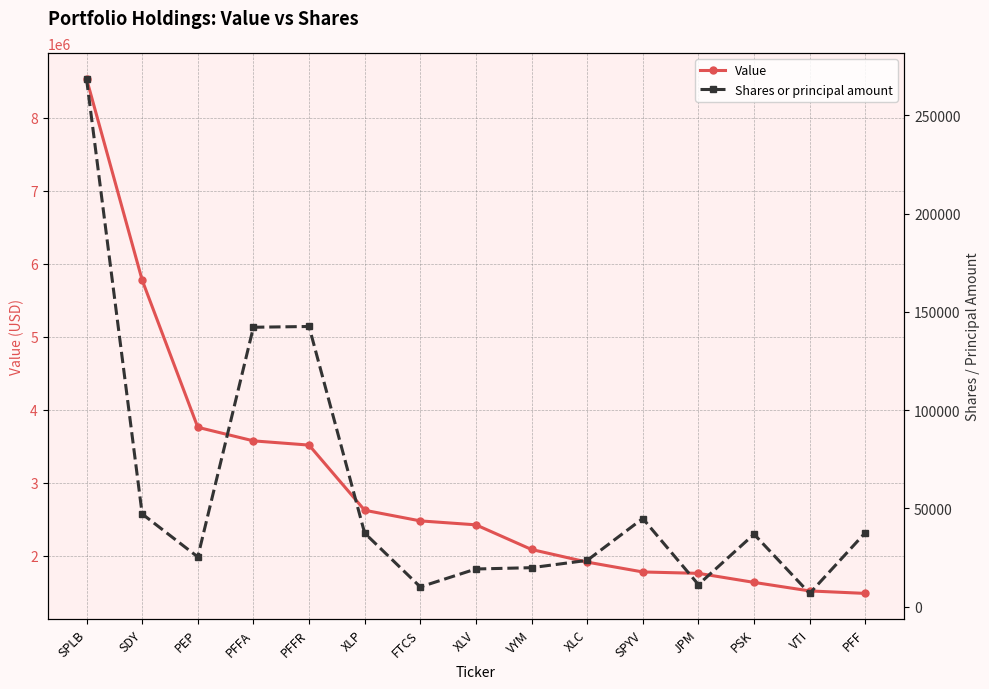

Which category has the highest value across all series?

SPLB